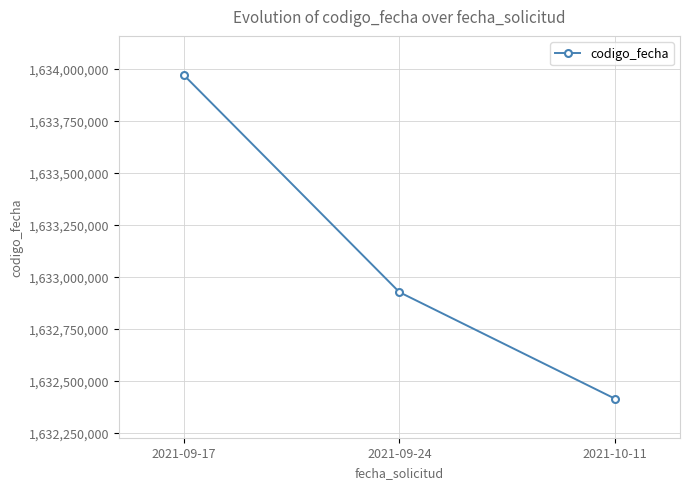

What is the label of the 3rd point from the left?

2021-10-11